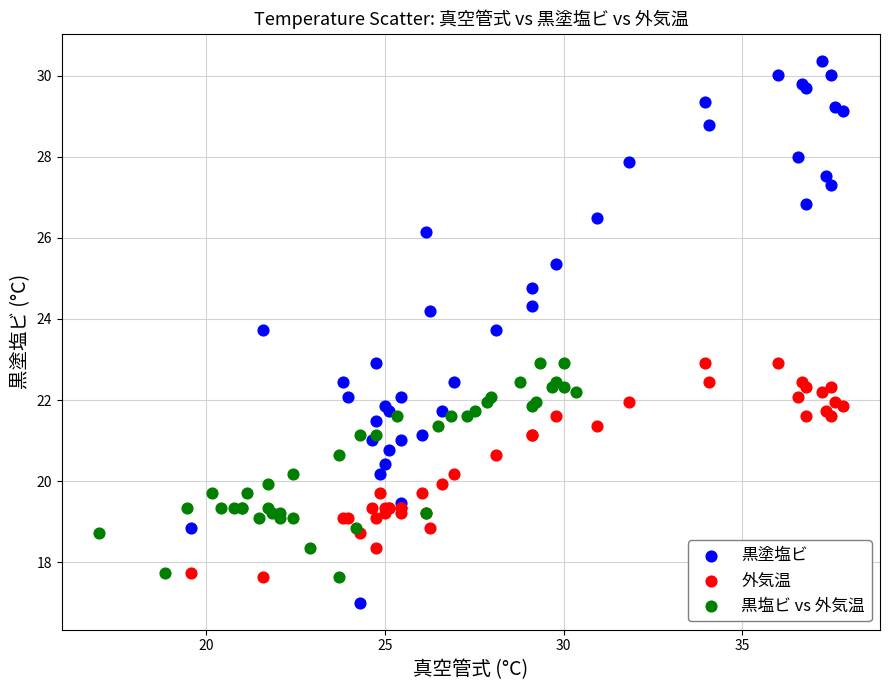

Which series reaches the maximum Y coordinate?

黒塗塩ビ